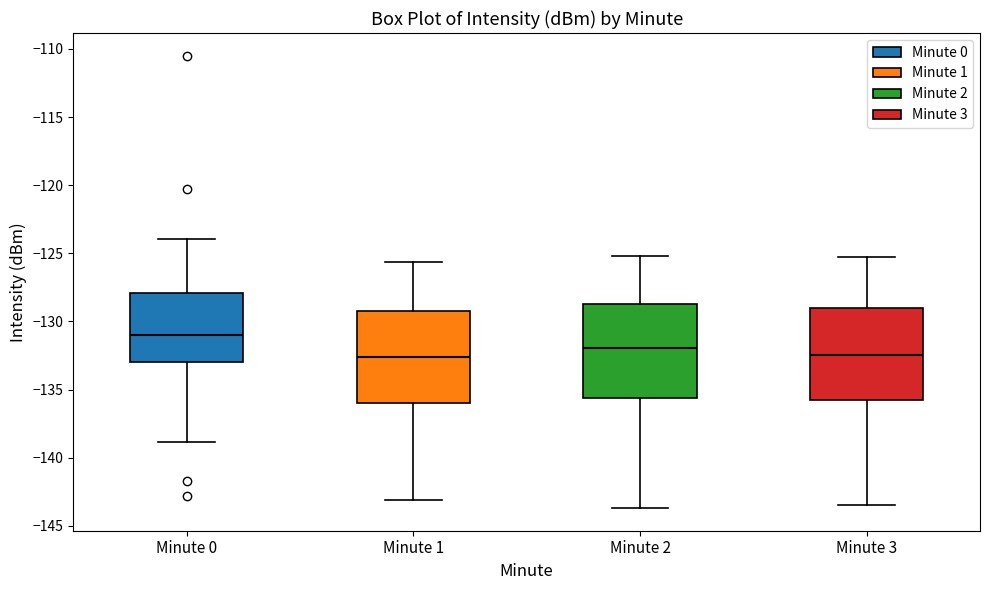

Which box has the highest median line?

Minute 0